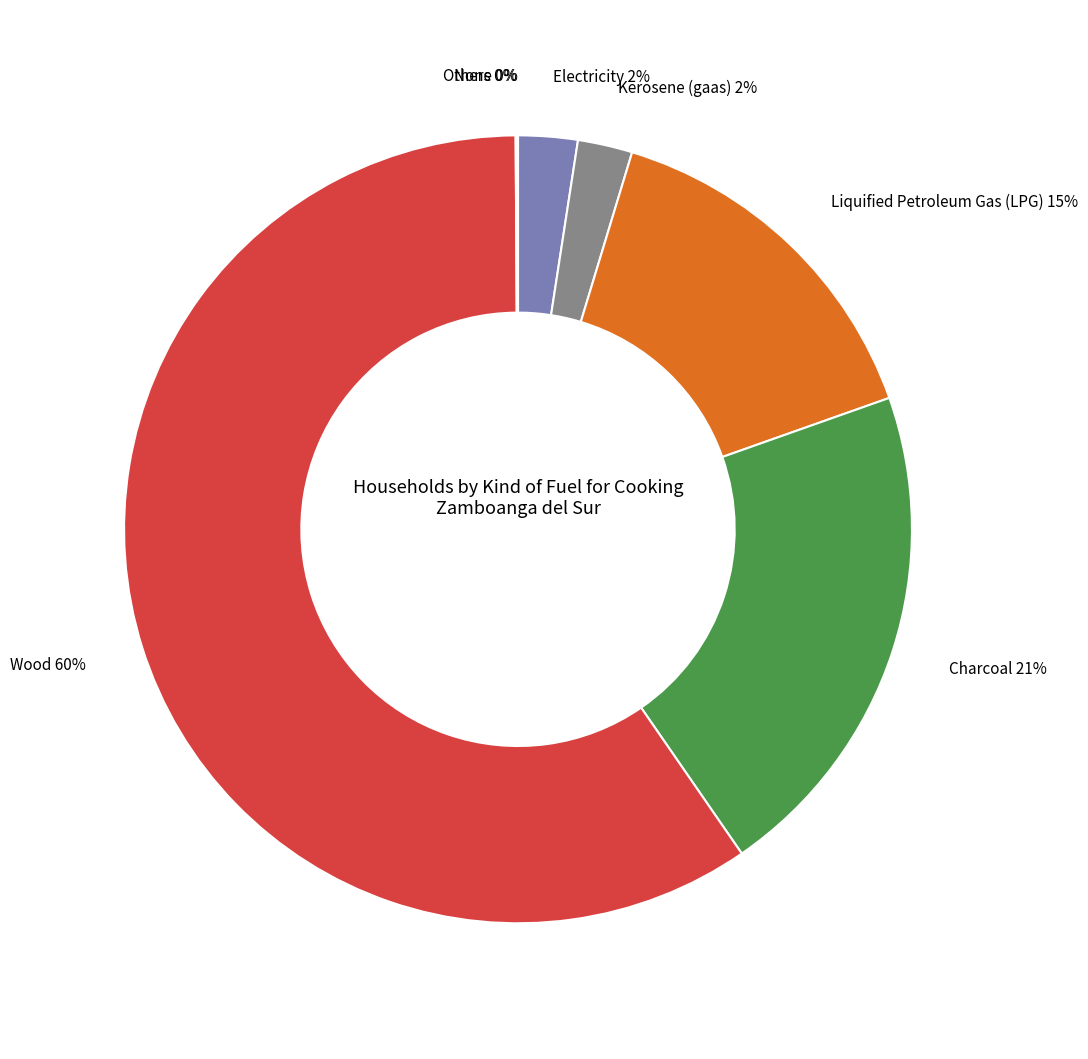

Which category has the biggest portion of the pie?

Wood